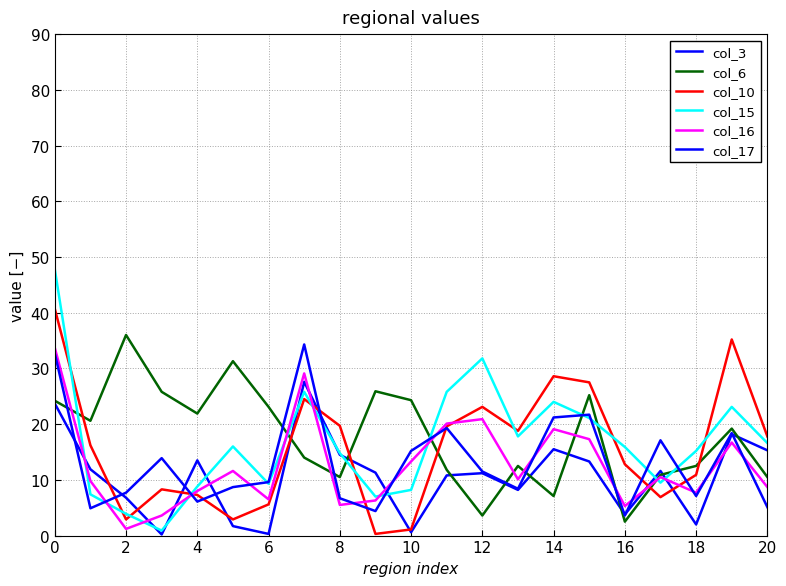

Count the number of data series in this chart.

6